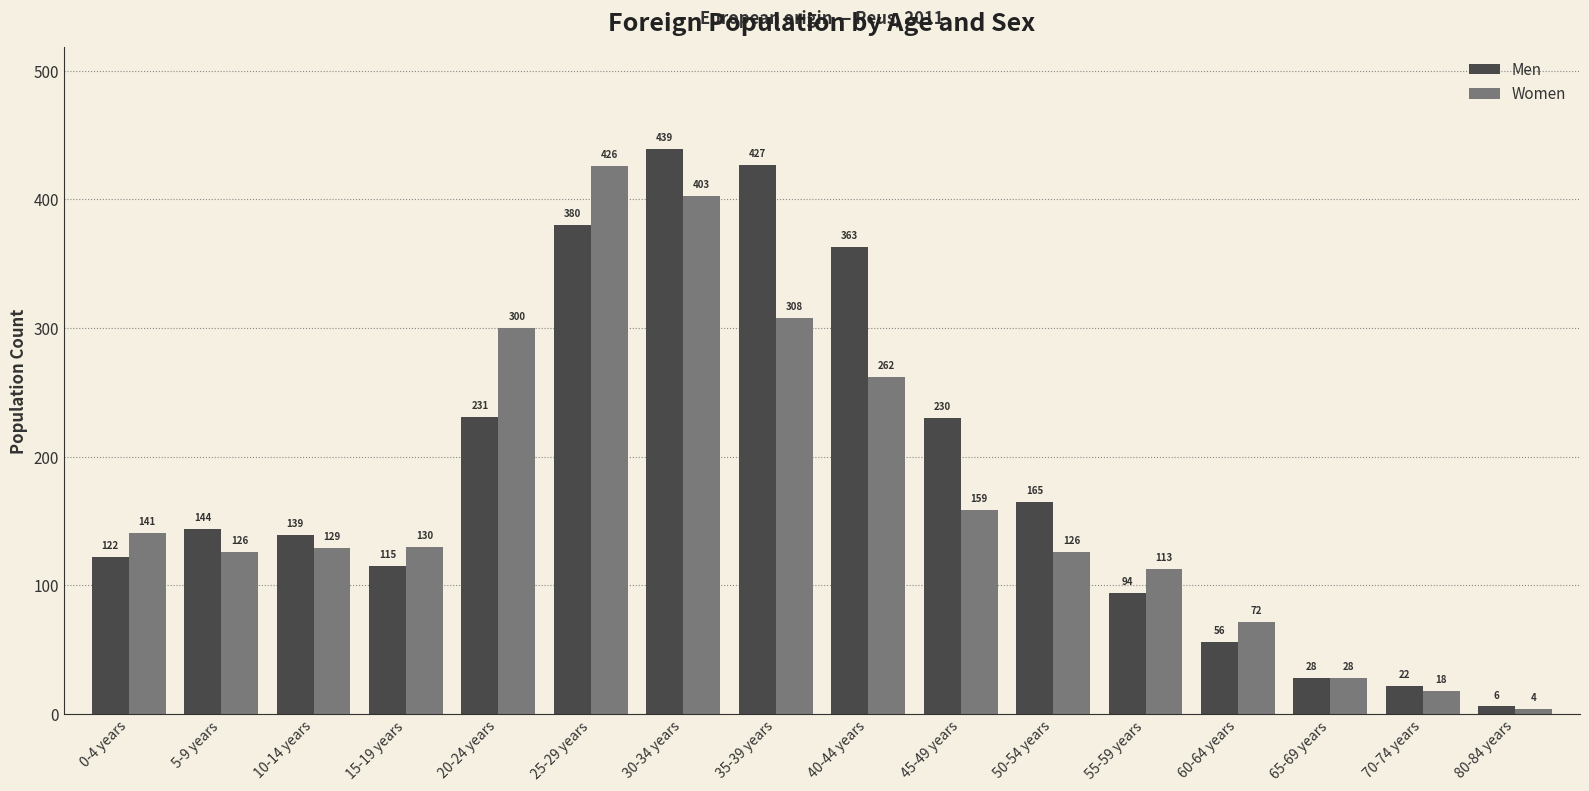

What is the approximate value of Women at 35-39 years?

308